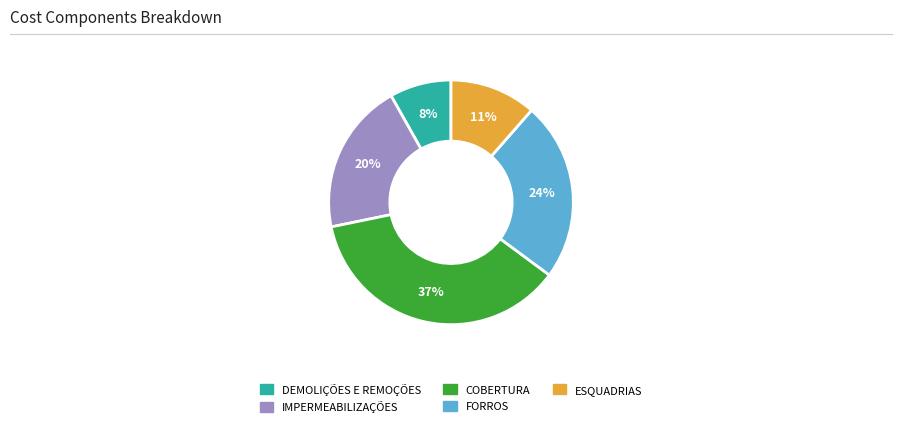

How many segments does this pie chart have?

5